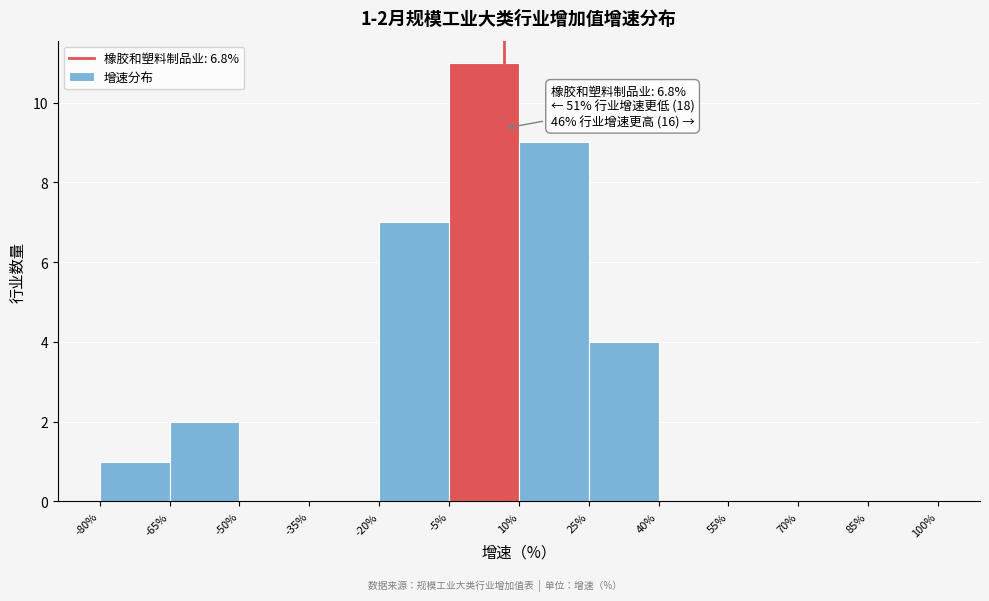

Over which range of the x-axis is the bar tallest?

-5% to 10%